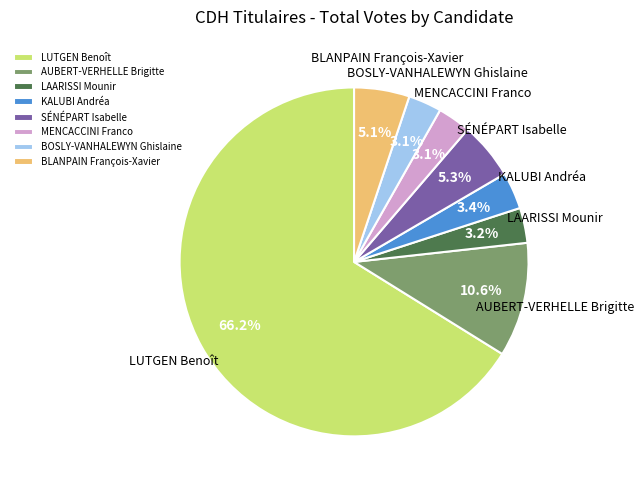

Which has a higher value, AUBERT-VERHELLE Brigitte or BOSLY-VANHALEWYN Ghislaine?

AUBERT-VERHELLE Brigitte